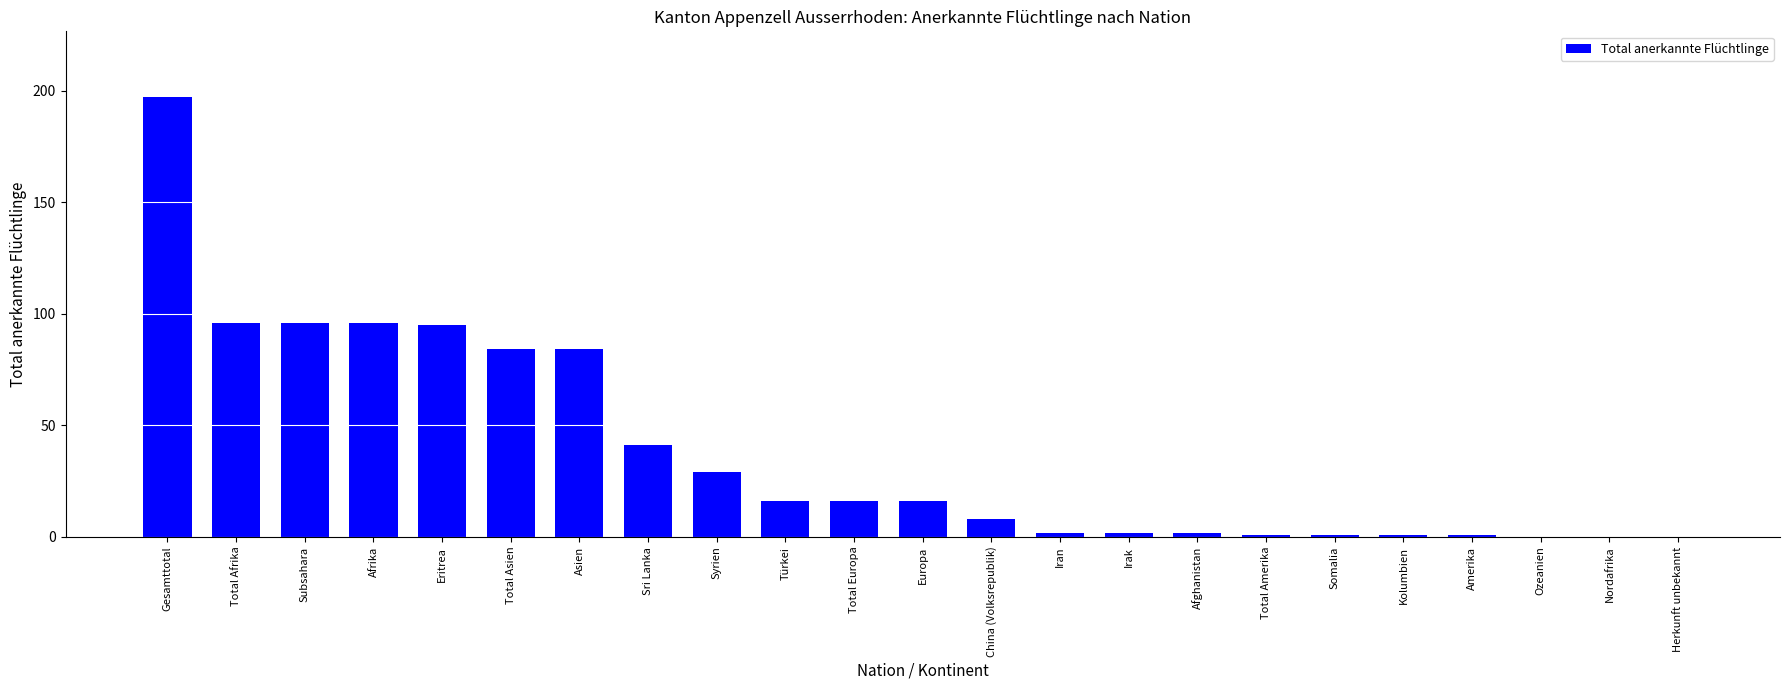

What is the ratio of the value at Sri Lanka to the value at Syrien?

1.4